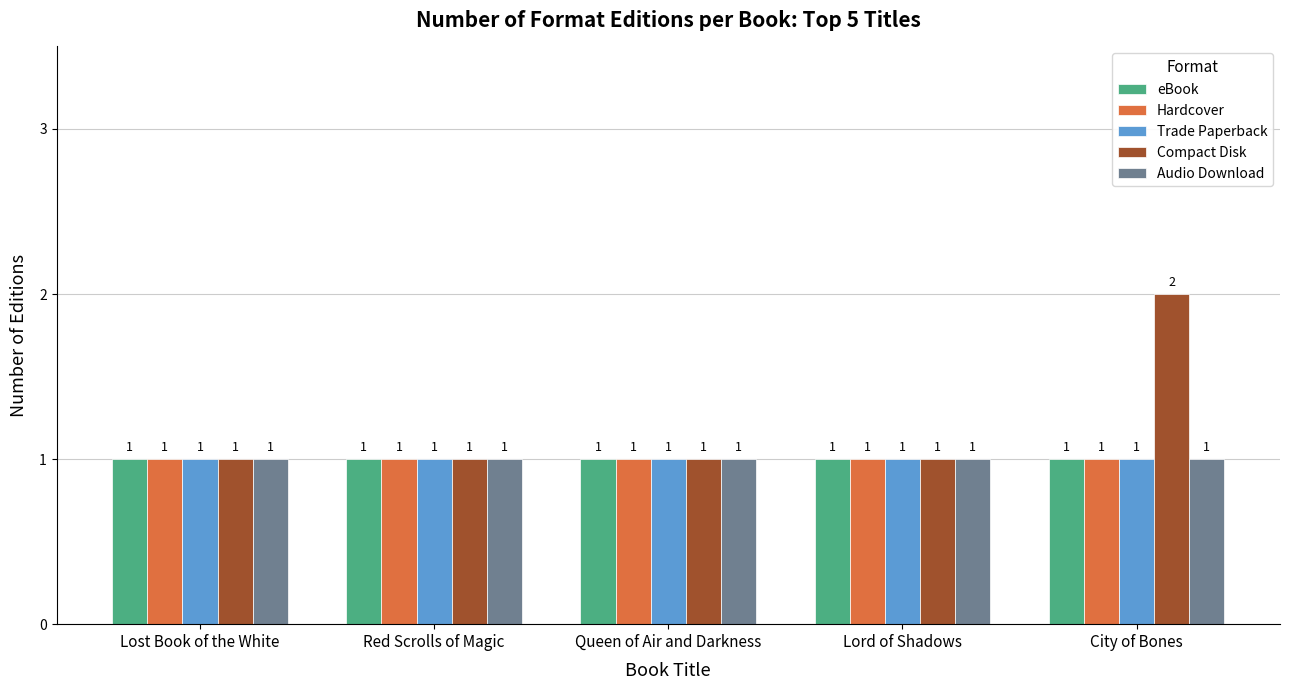

Which series has the widest spread of values?

Compact Disk